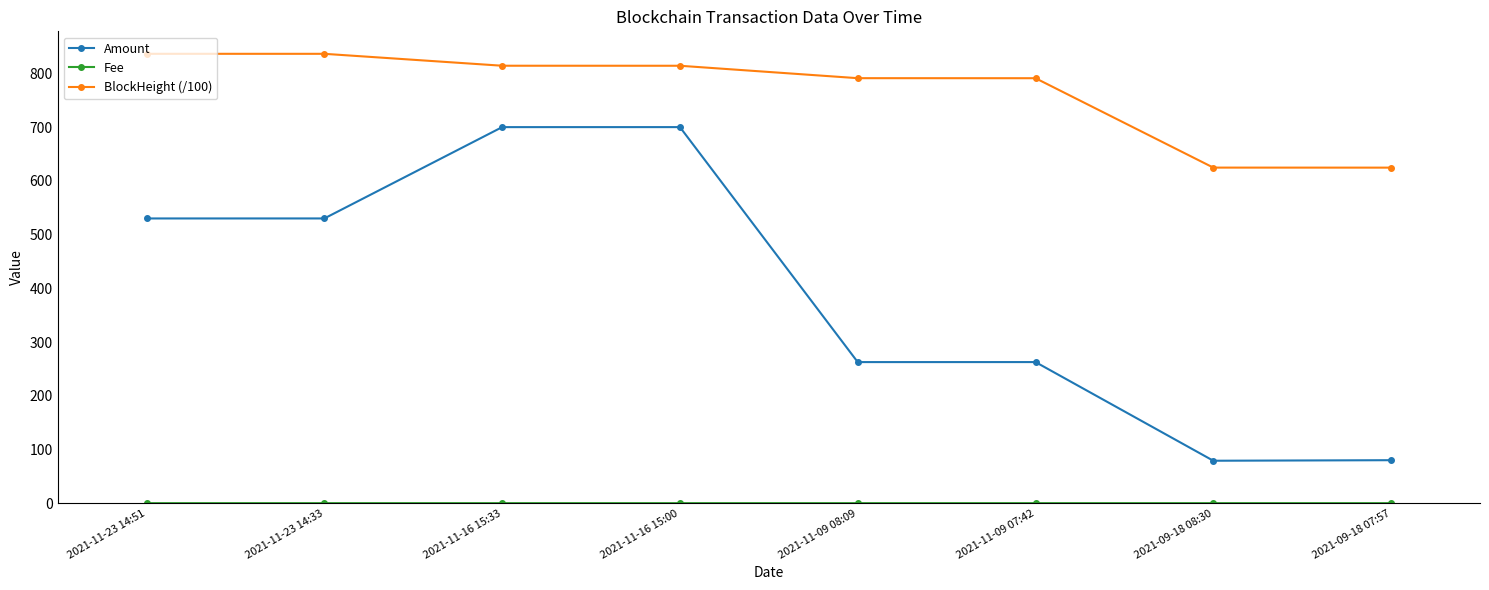

What is the greatest value displayed?

836.5